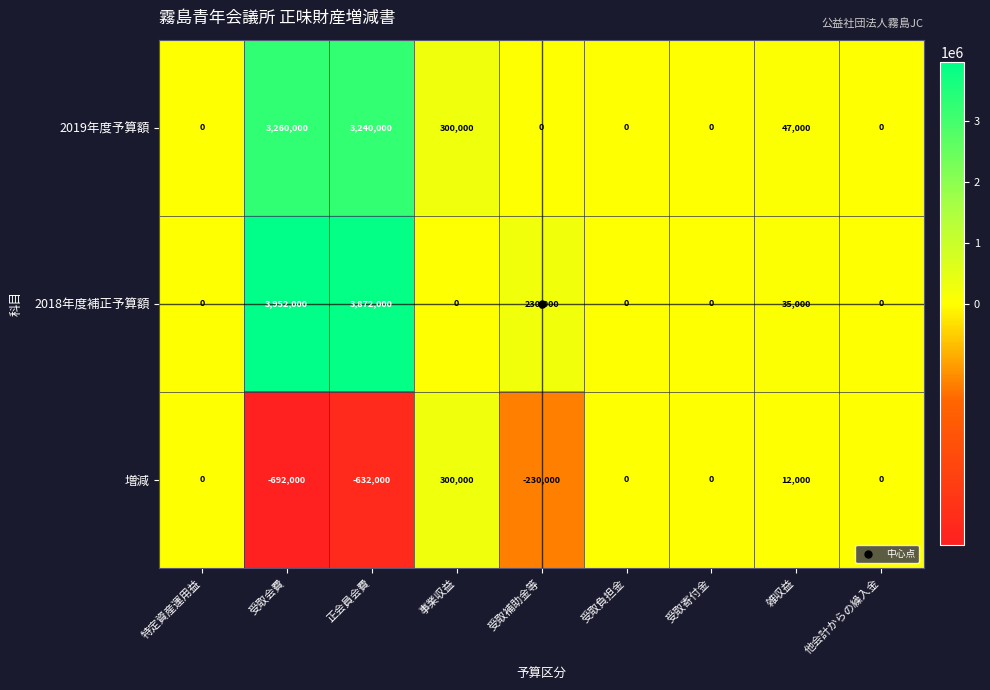

At how many categories does at least one series exceed 2824905?

2